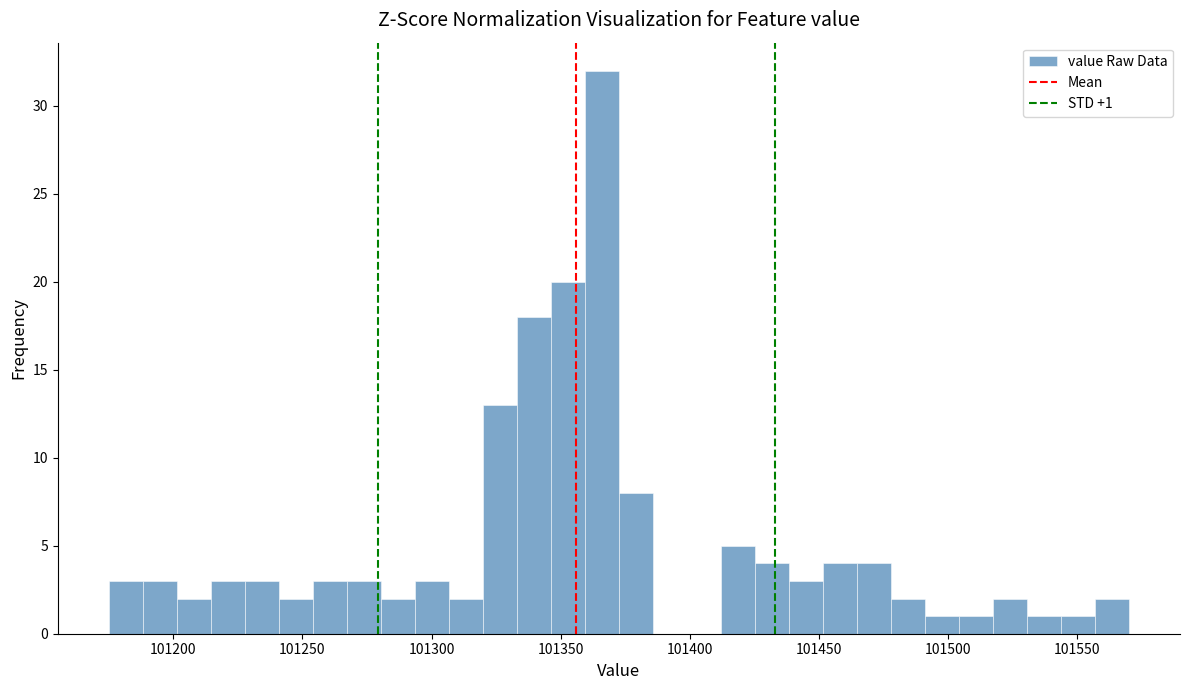

Read against the x-axis, roughly where is the centre of the tallest bar?

101365